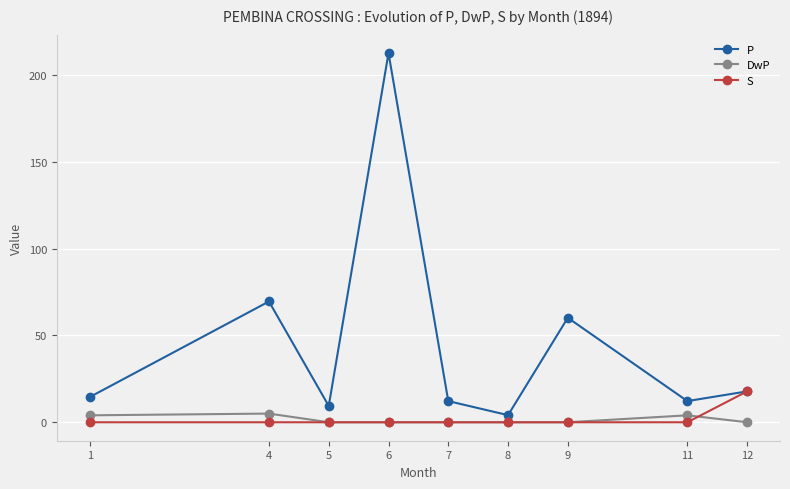

Which series has the largest total across all categories?

P